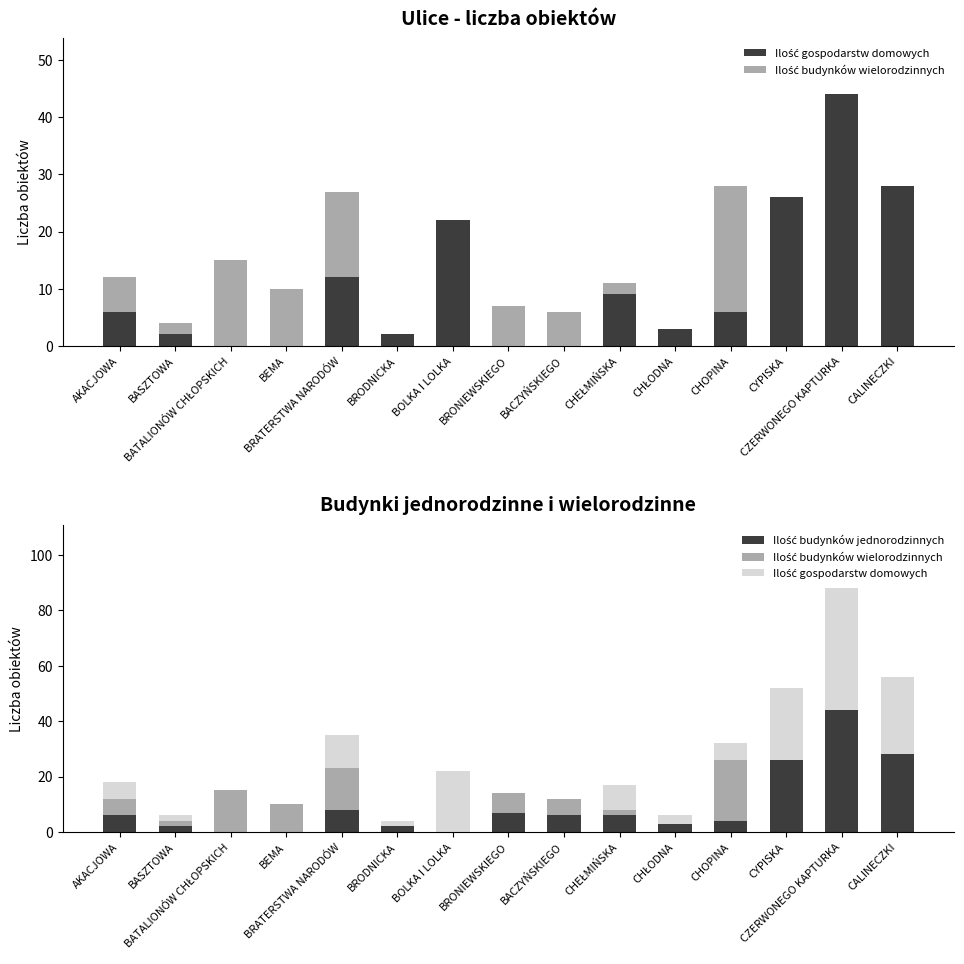

What is the label of the 14th bar from the right?

BASZTOWA